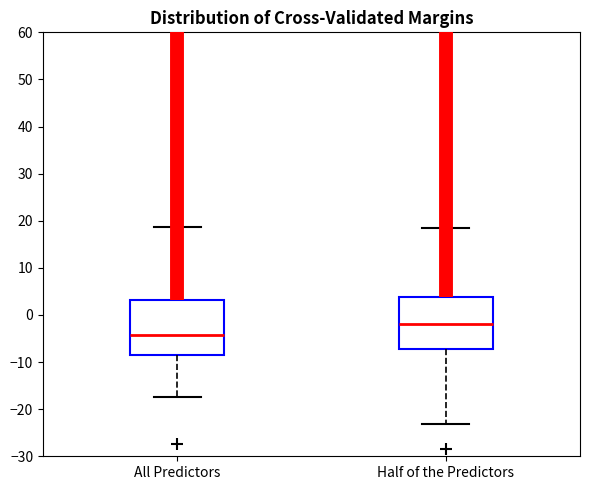

Reading left to right, transcribe this box plot: for each box, give where its median line is, the range the box spans, and where its two whiskers end, as read against the y-axis. The values are not printed on the chart, so give them approximately, as read against the axis.

All Predictors: median -4, box -8 to 3, whiskers -17 to 19
Half of the Predictors: median -2, box -7 to 4, whiskers -23 to 18